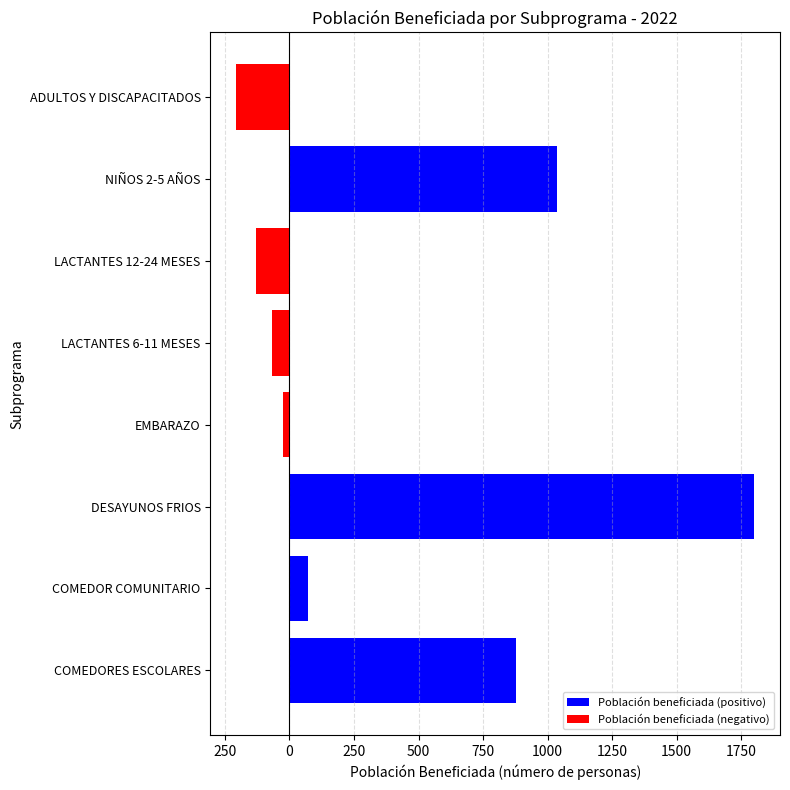

How many positive values are there?

4